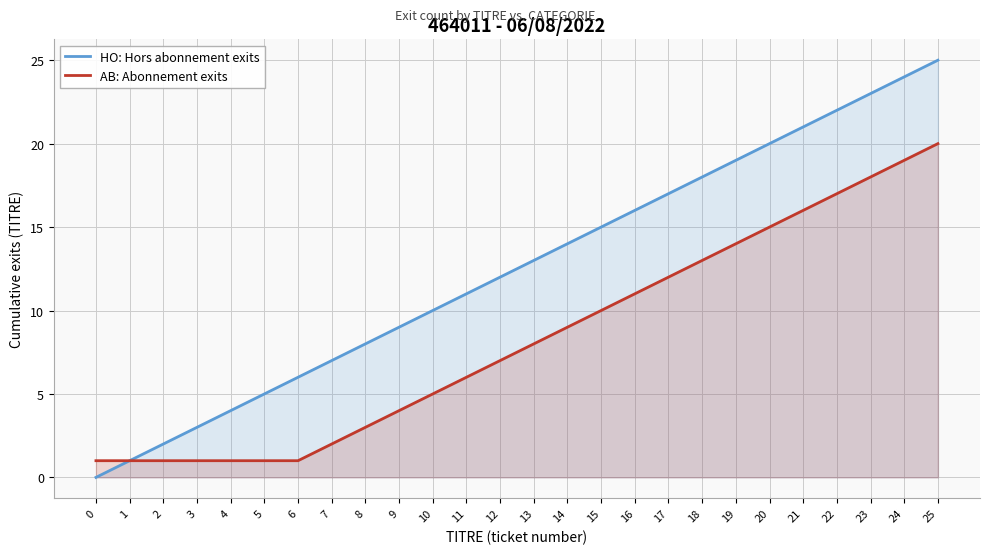

How many categories are shown in the chart?

26